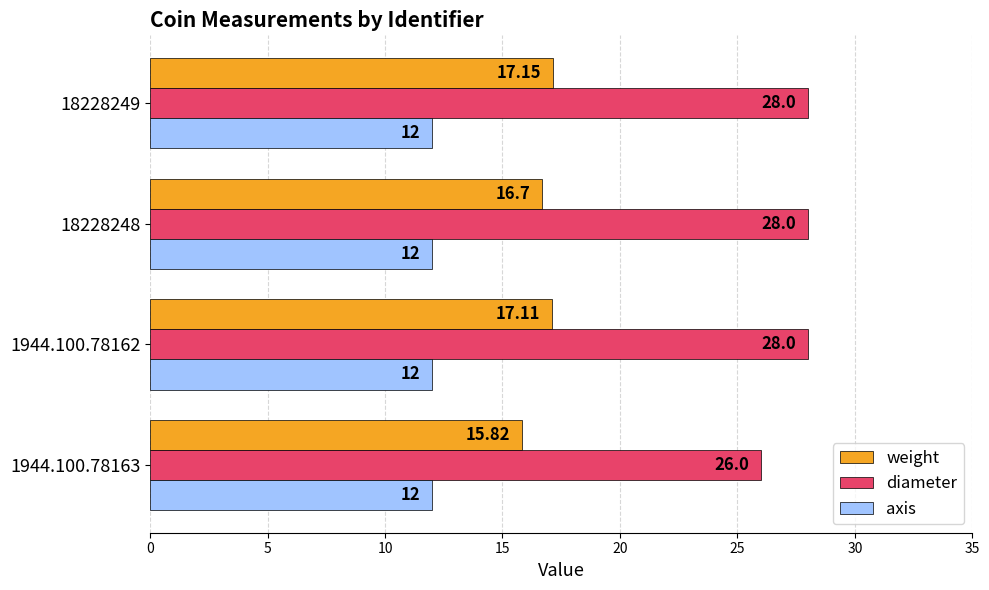

What is the total value across all series at 18228248?

56.7